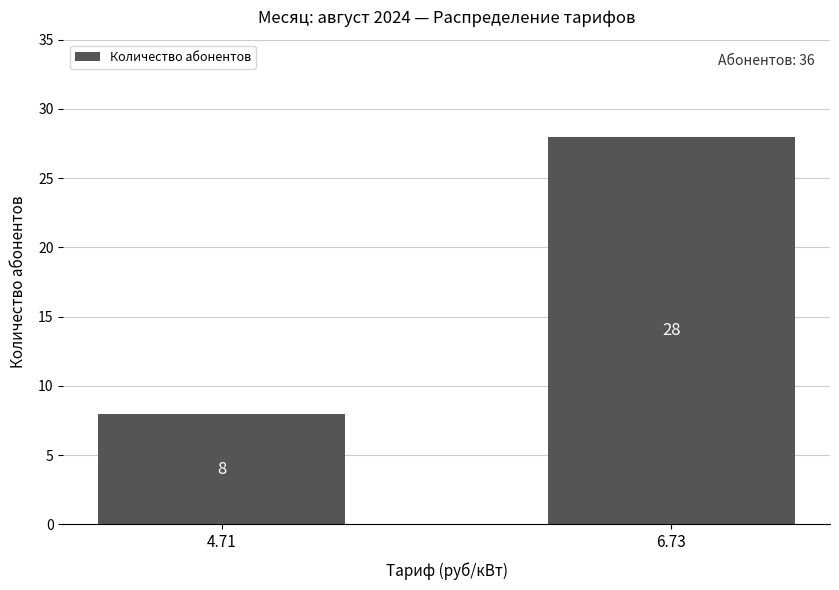

What is the greatest value displayed?

28